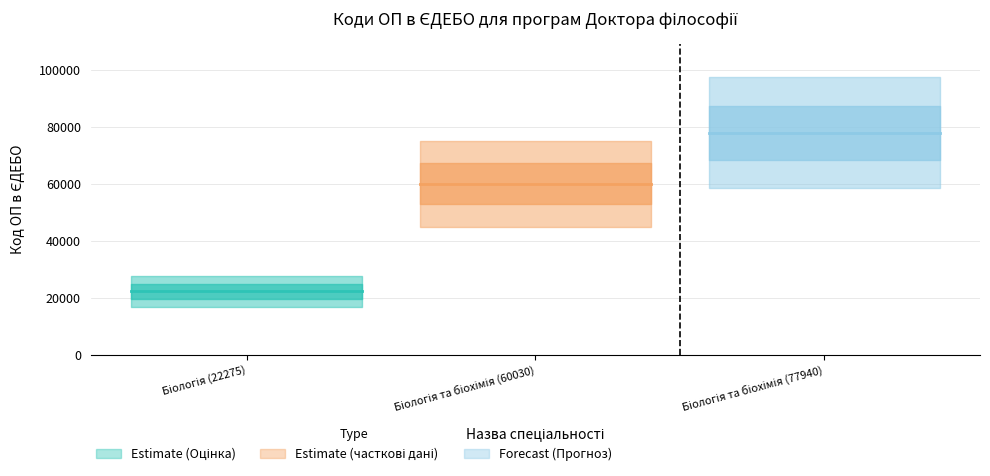

At which label is the value closest to 50107?

Біологія та біохімія (60030)